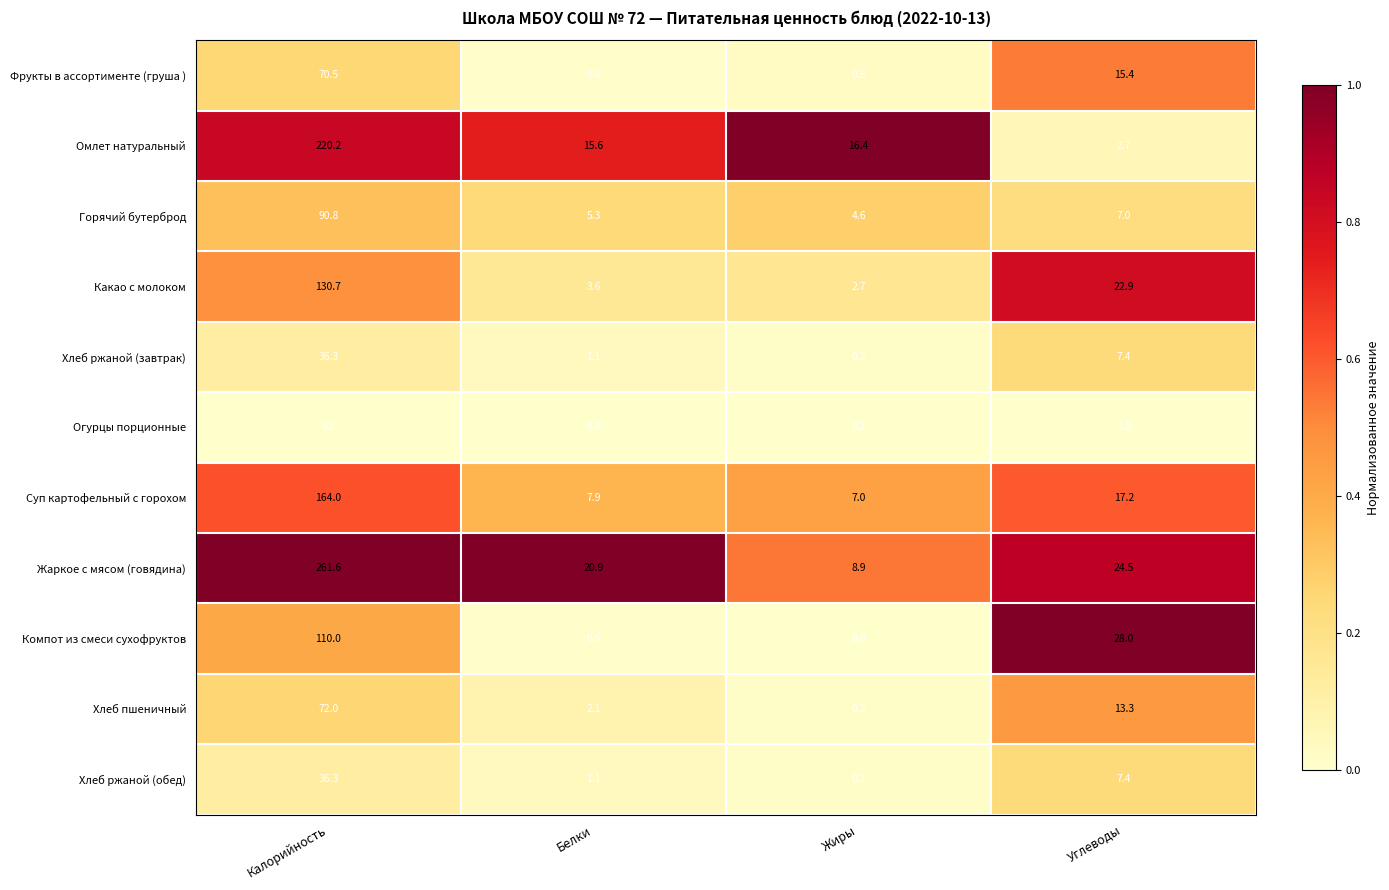

What is the maximum value shown in the chart?

261.6